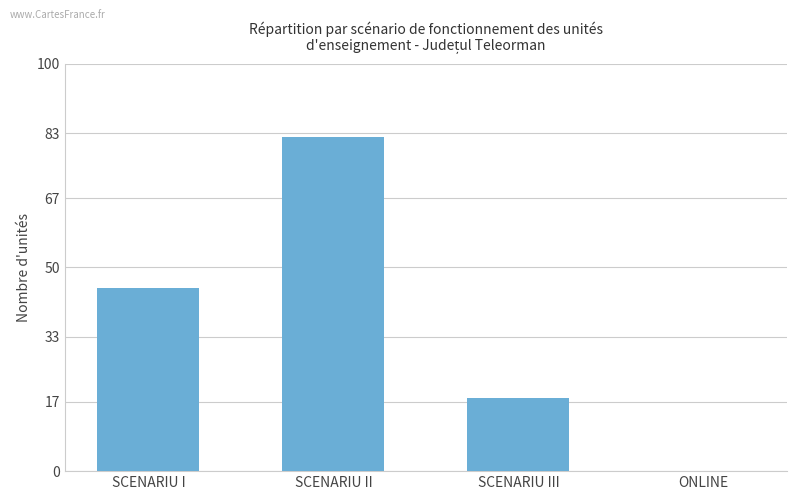

What is the average value?

36